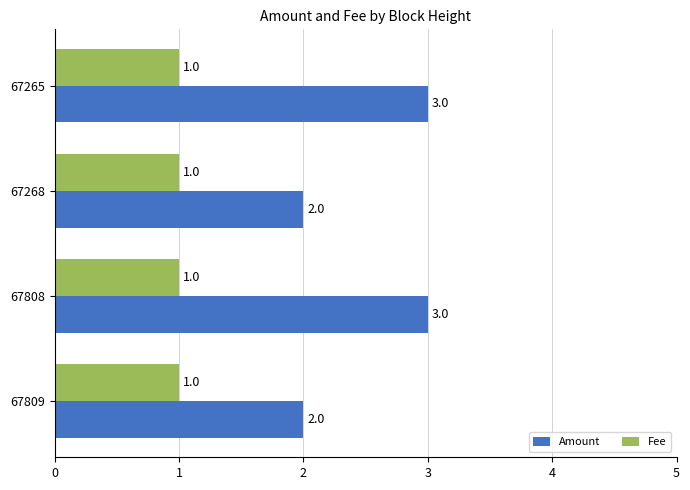

What is the sum of all Fee values?

4